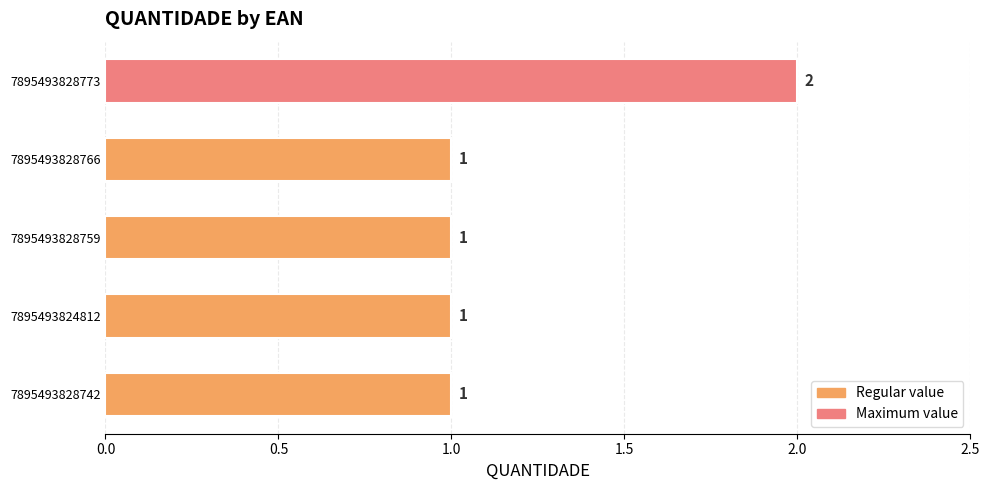

Count the values in the range 1 to 2.

5